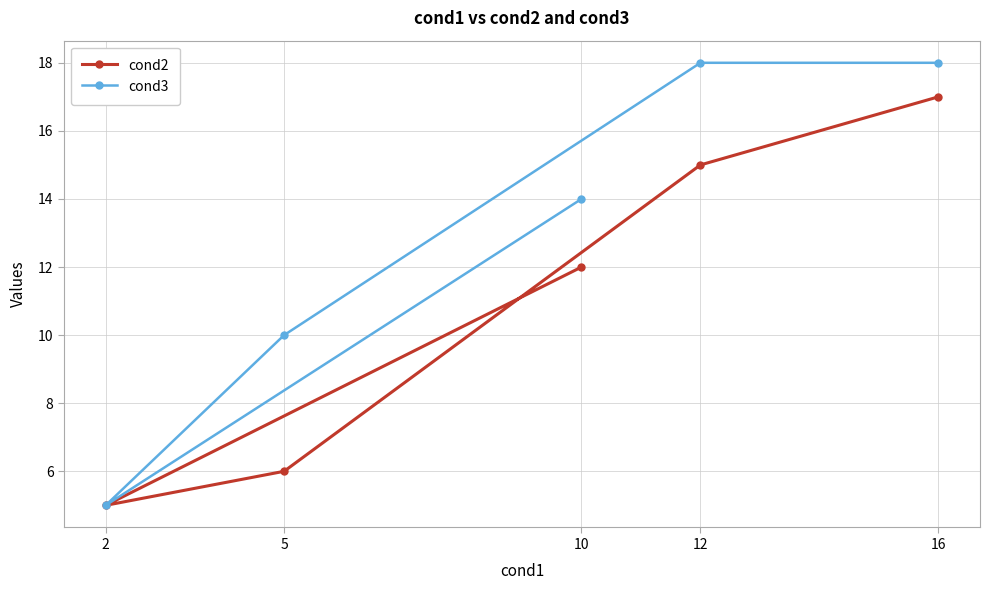

Between 10 and 16, which is larger?

16